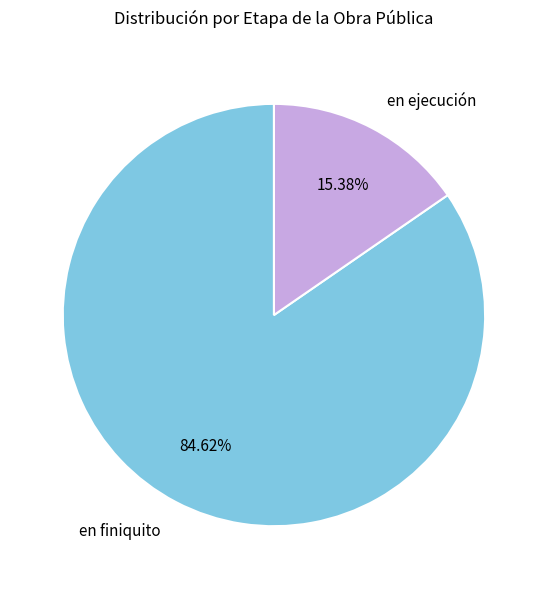

To the nearest percent, what portion does en ejecución represent?

15%